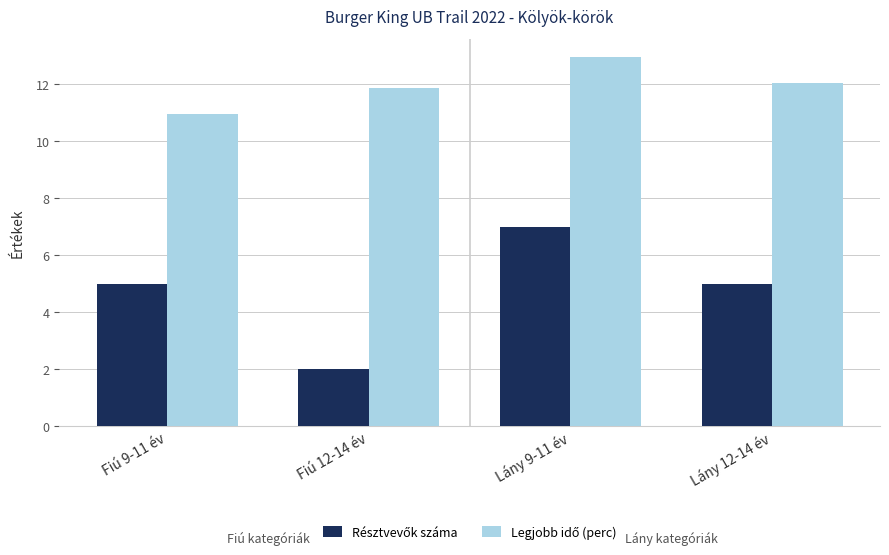

What position from the left is Fiú 9-11 év?

1